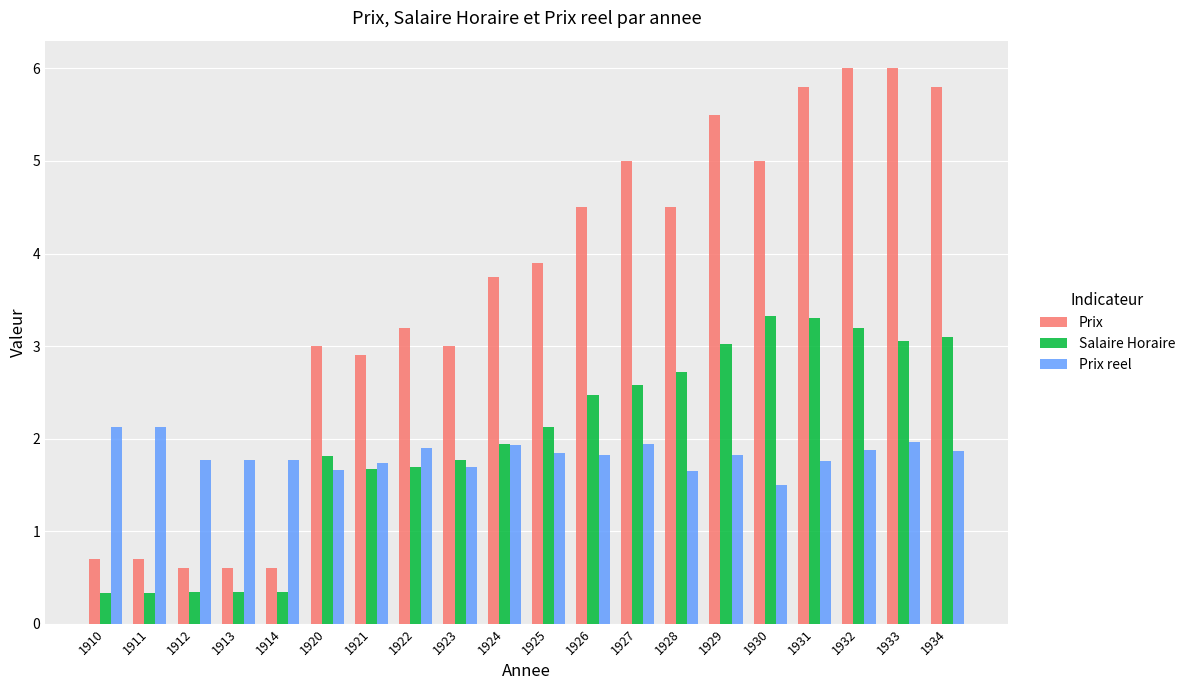

Is it true that Prix equals 8.2 at 1930?

False